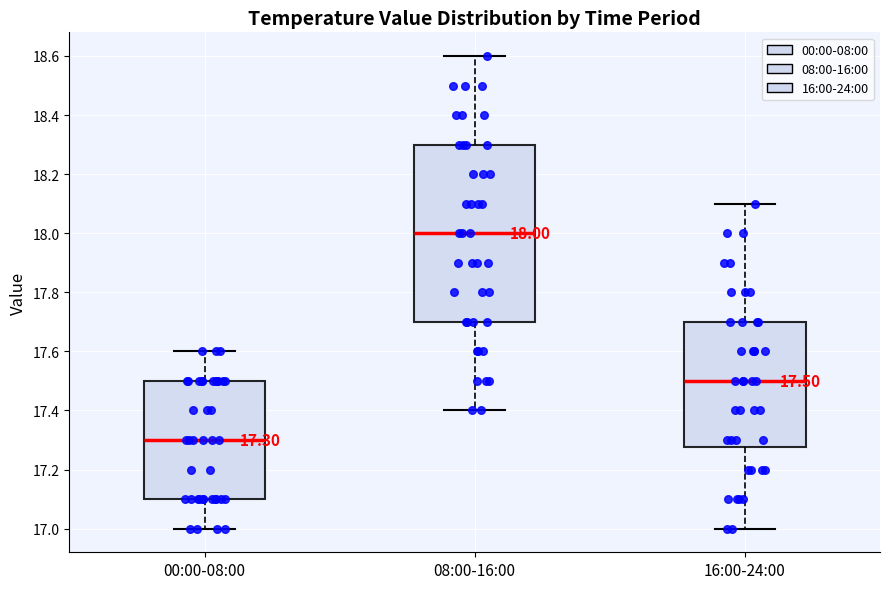

Which box is the tallest, from its lower edge to its upper edge?

08:00-16:00